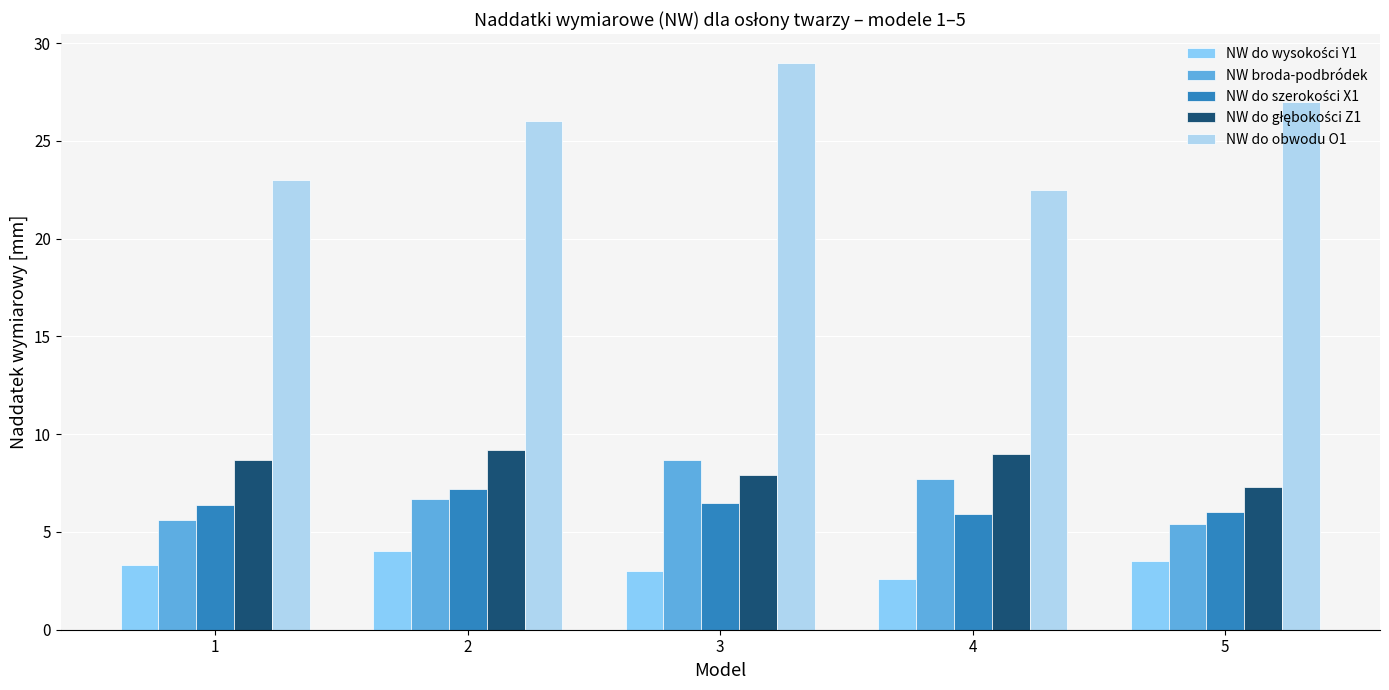

The NW do obwodu O1 series shows 29.0 at 3. True or false?

True